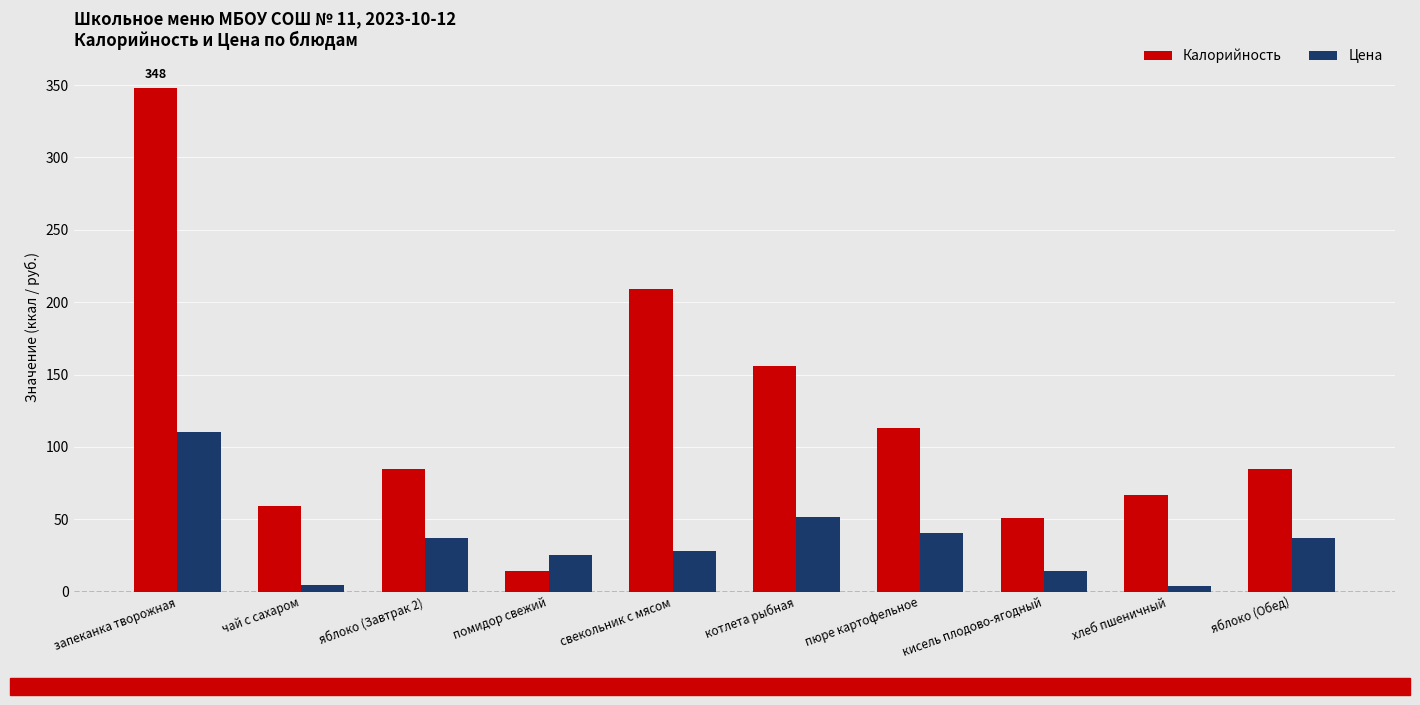

Is the value of Калорийность at помидор свежий greater than the value of Цена at запеканка творожная?

No